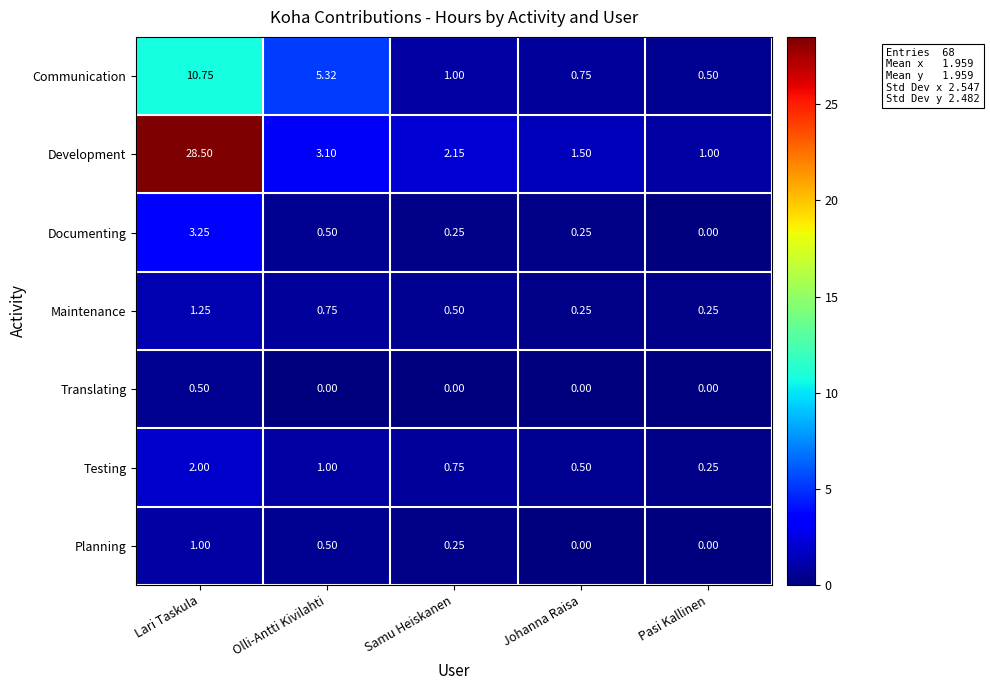

What is the spread (max minus min) of values at Lari Taskula?

28.0